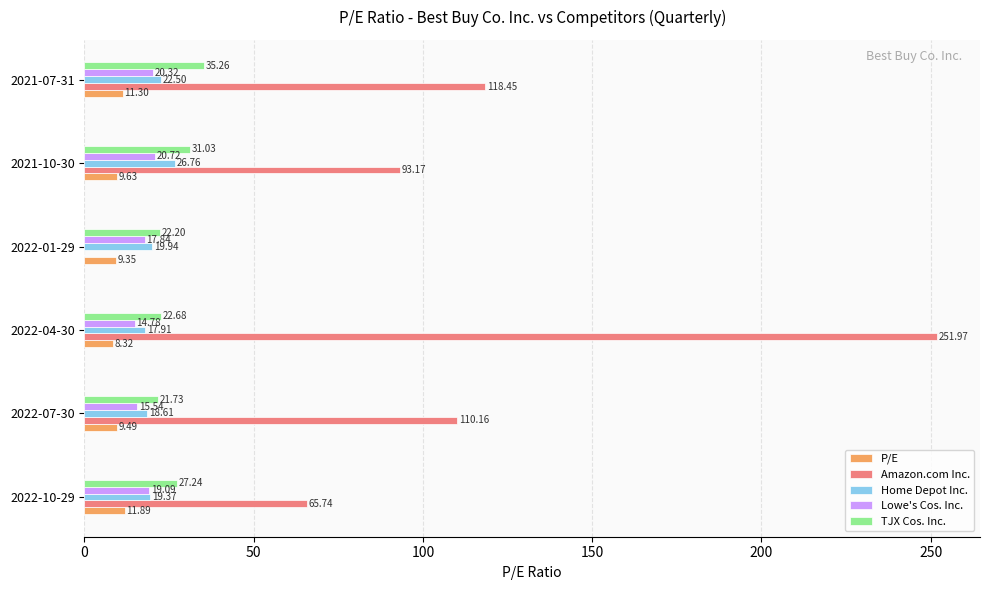

What is the greatest value displayed?

252.0